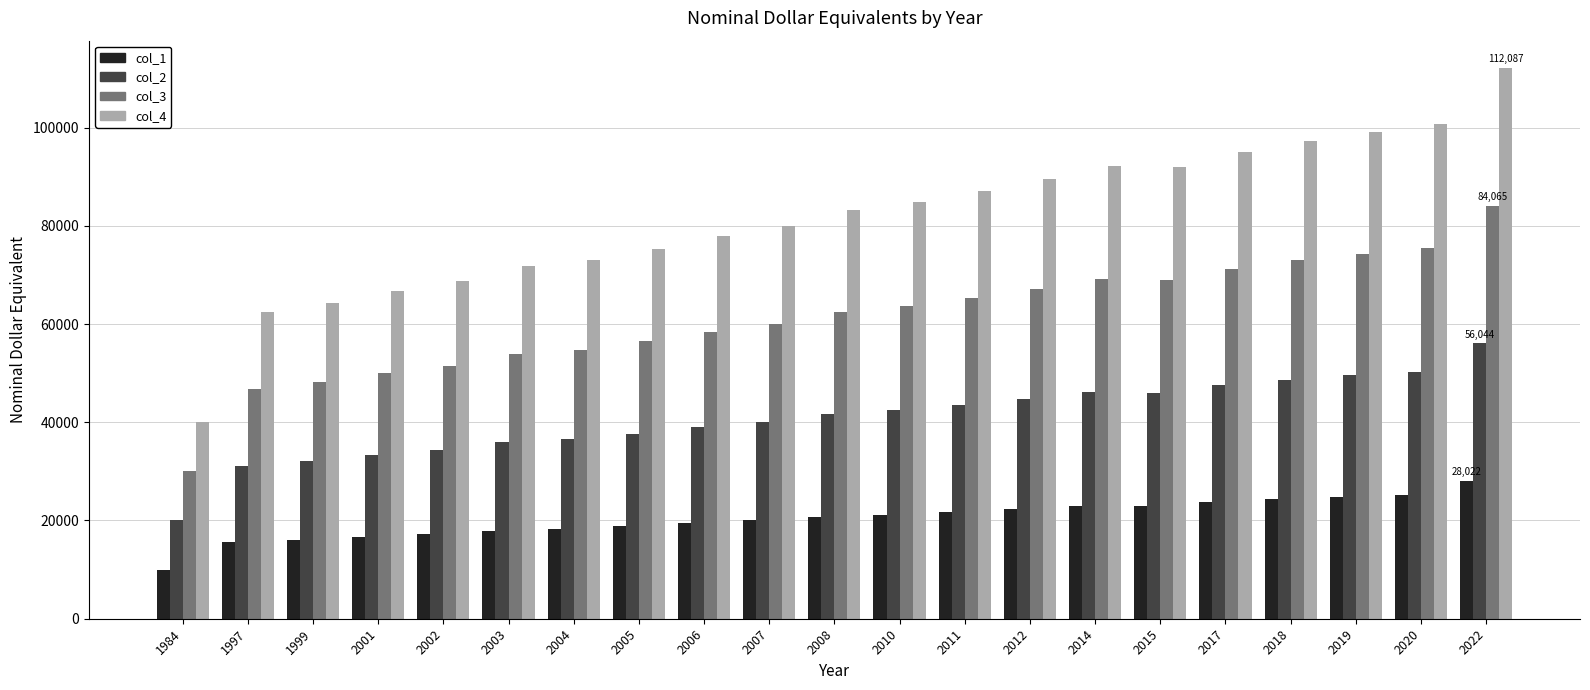

What is the value of the col_3 bar at the 17th from the left?

71287